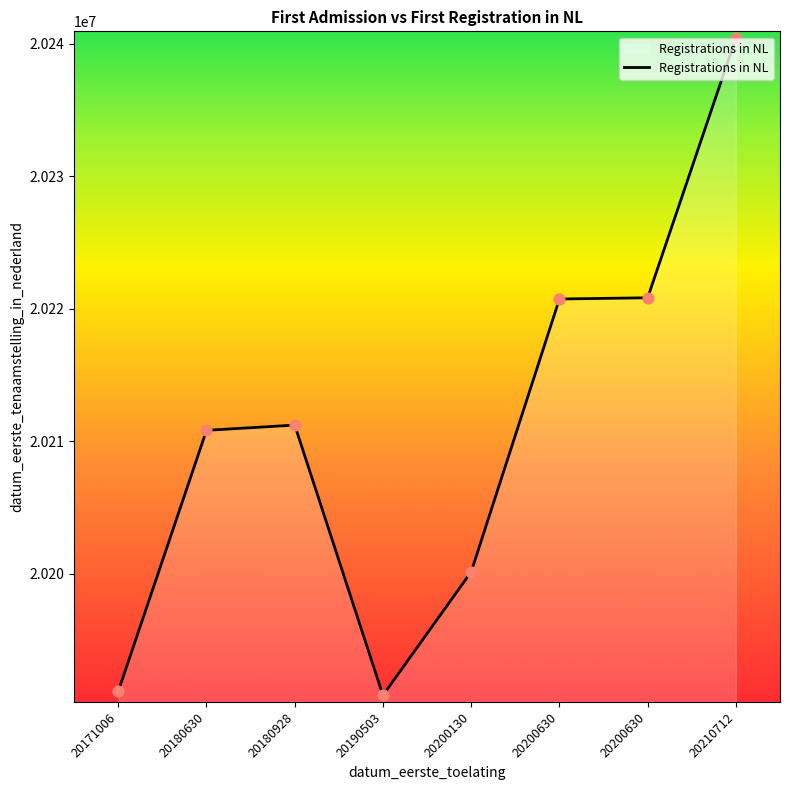

What is the change in value from 20190503 to 20200130?

+9316